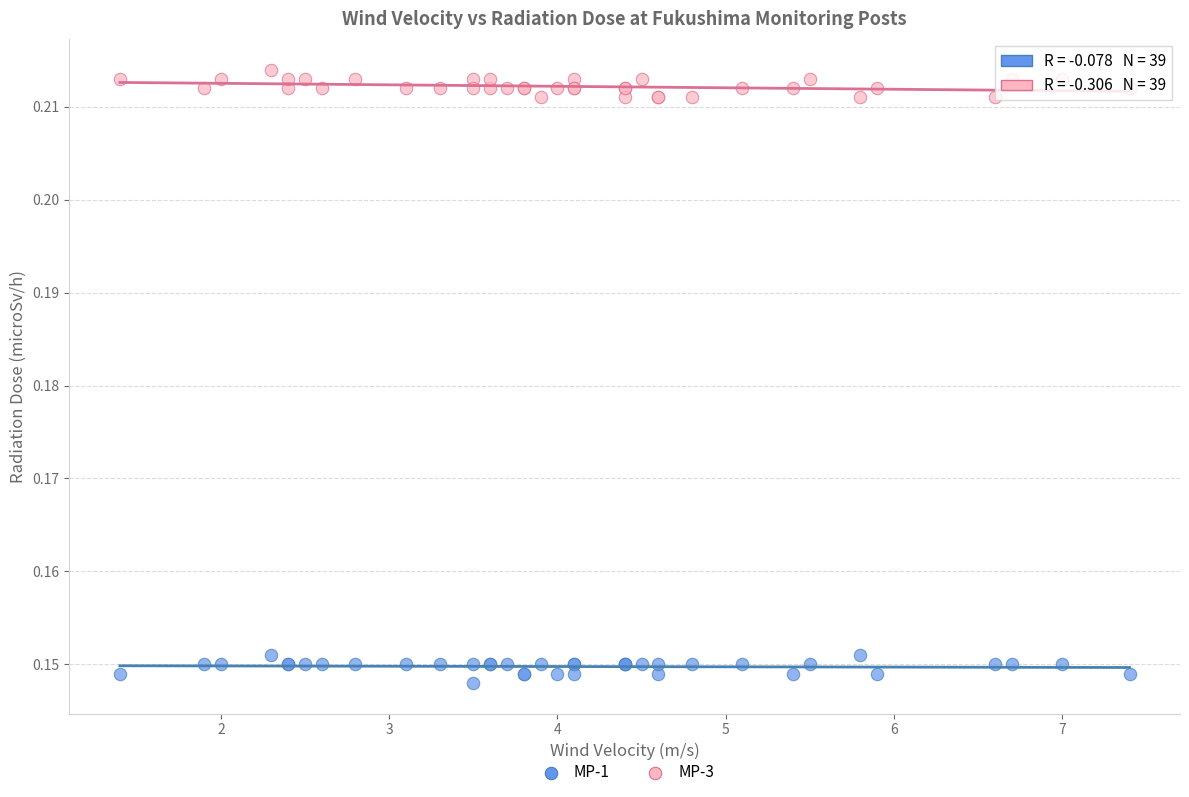

What is the X range (max minus min) for the scatter plot?

6.0